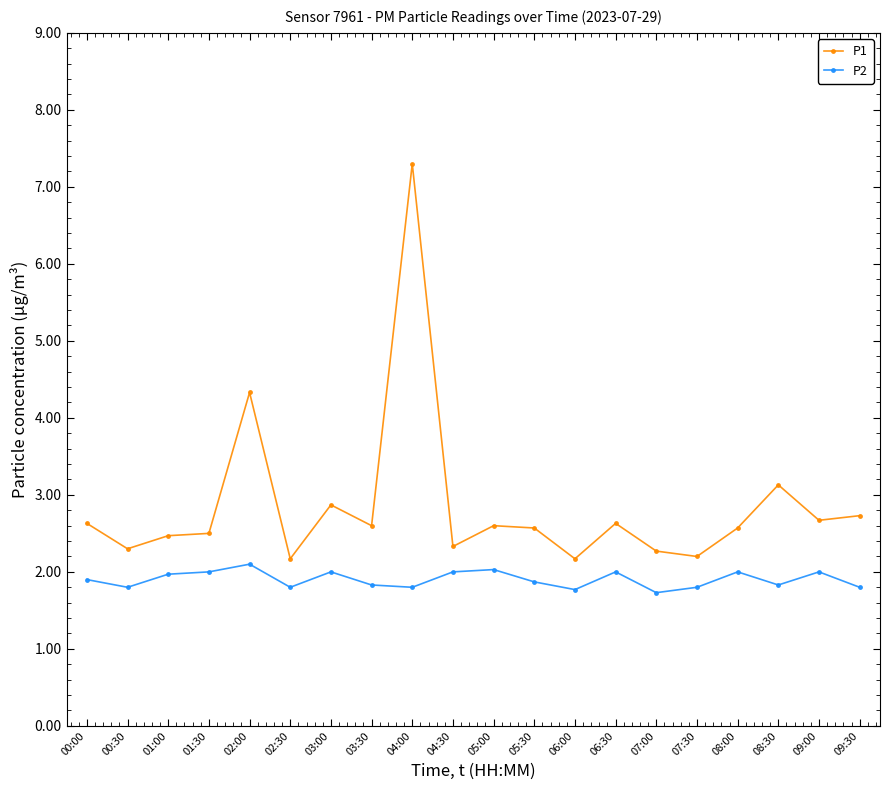

The P2 series shows 1.8 at 08:30. True or false?

True